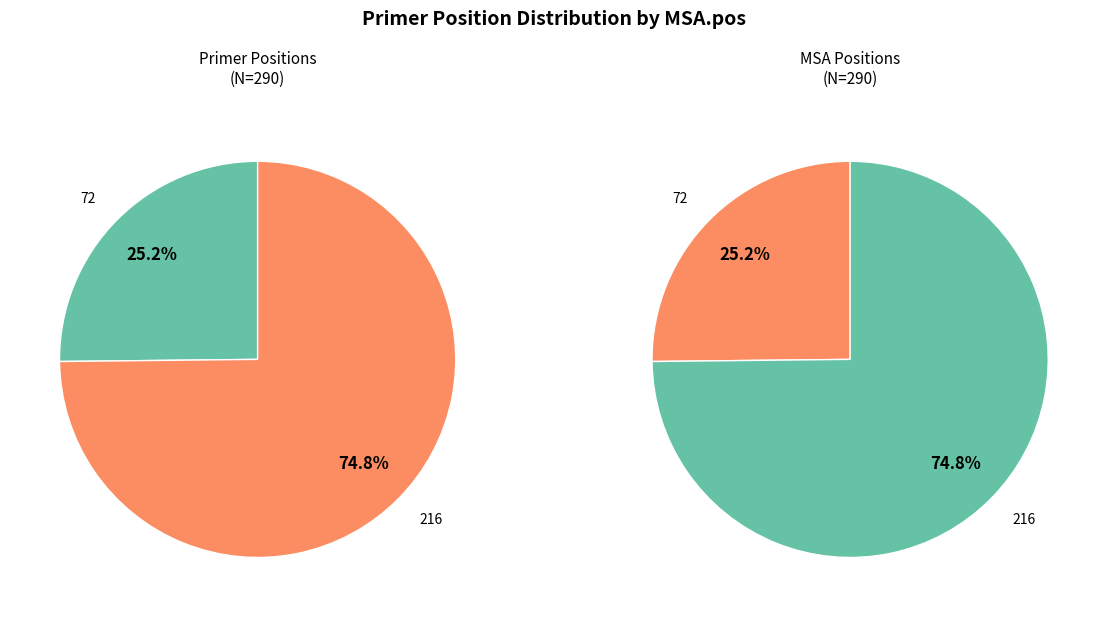

Which slice is the smallest?

72